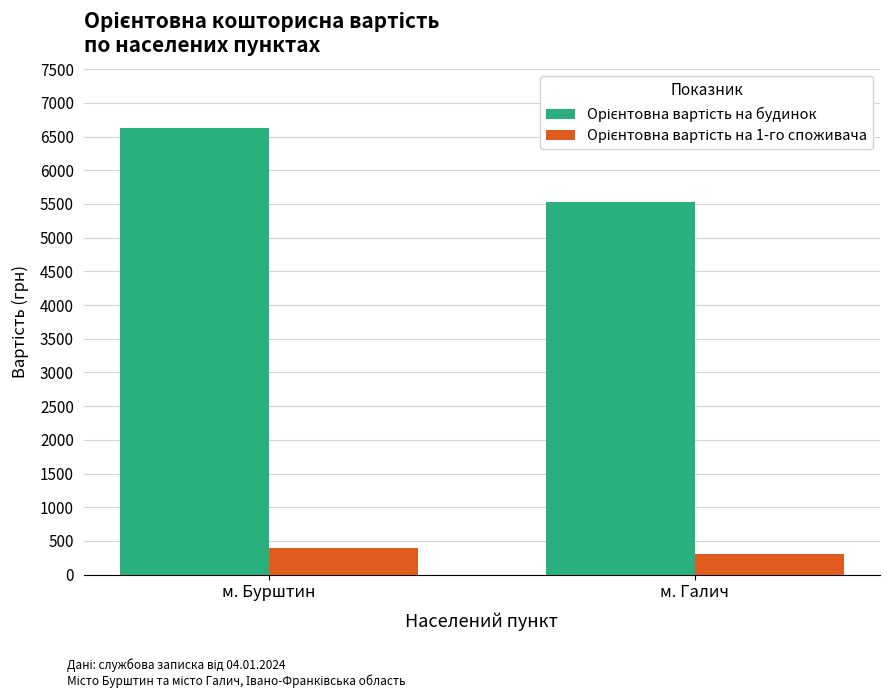

What is the greatest value displayed?

6626.8